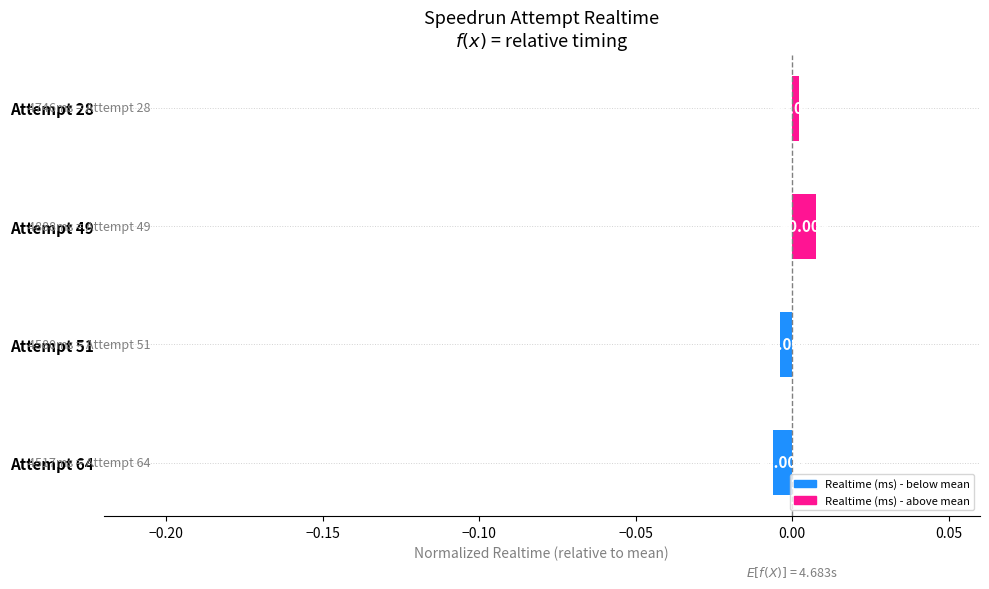

List the labels in order of value, largest first.

Attempt 49, Attempt 28, Attempt 51, Attempt 64